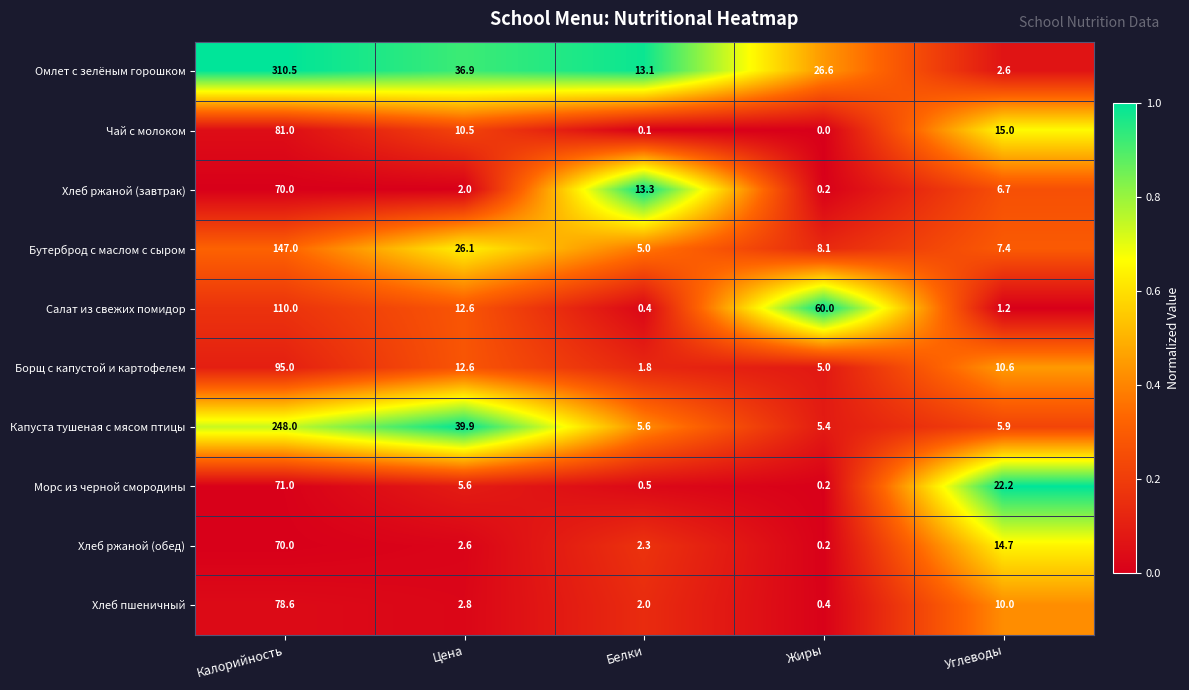

At how many categories does at least one series exceed 0?

5